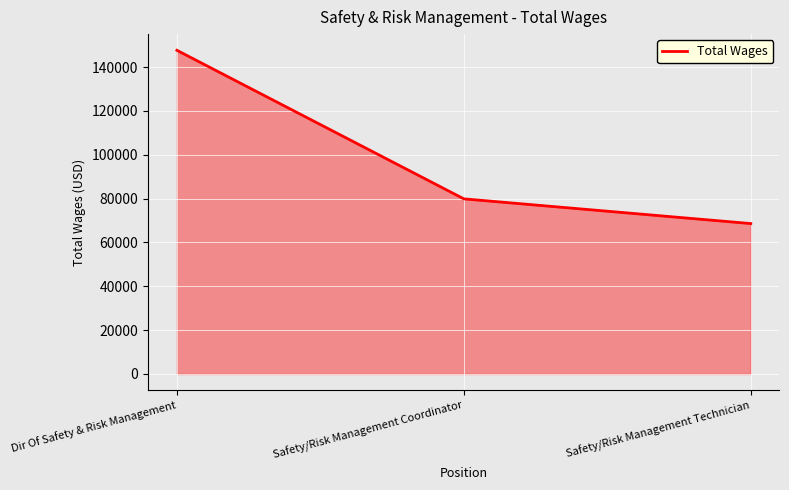

Reading right to left, what are all the values shown in this chart?

Safety/Risk Management Technician=68626	Safety/Risk Management Coordinator=79898	Dir Of Safety & Risk Management=147678